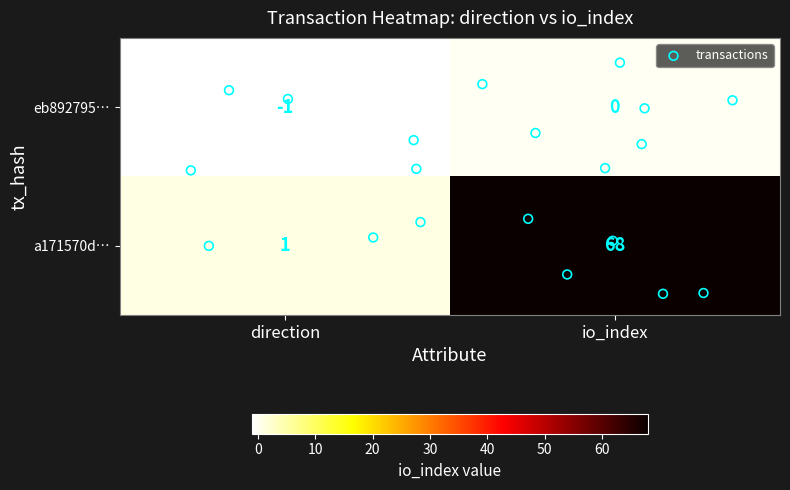

How many data points does each series have?

2